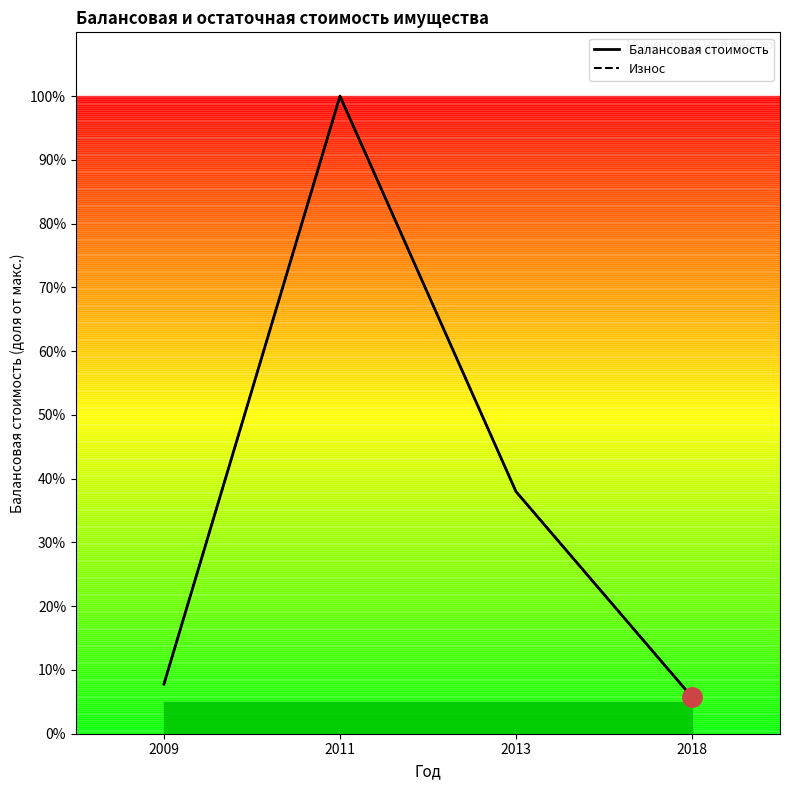

True or false: Балансовая стоимость and Износ cross at least once.

False